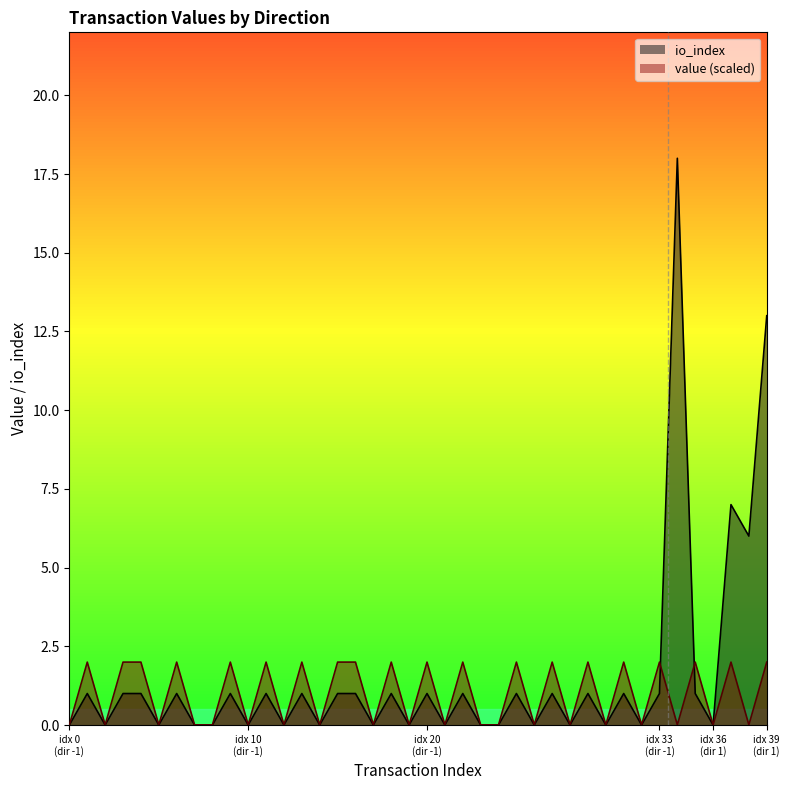

What is the difference between the highest and lowest values at 1?

18.0